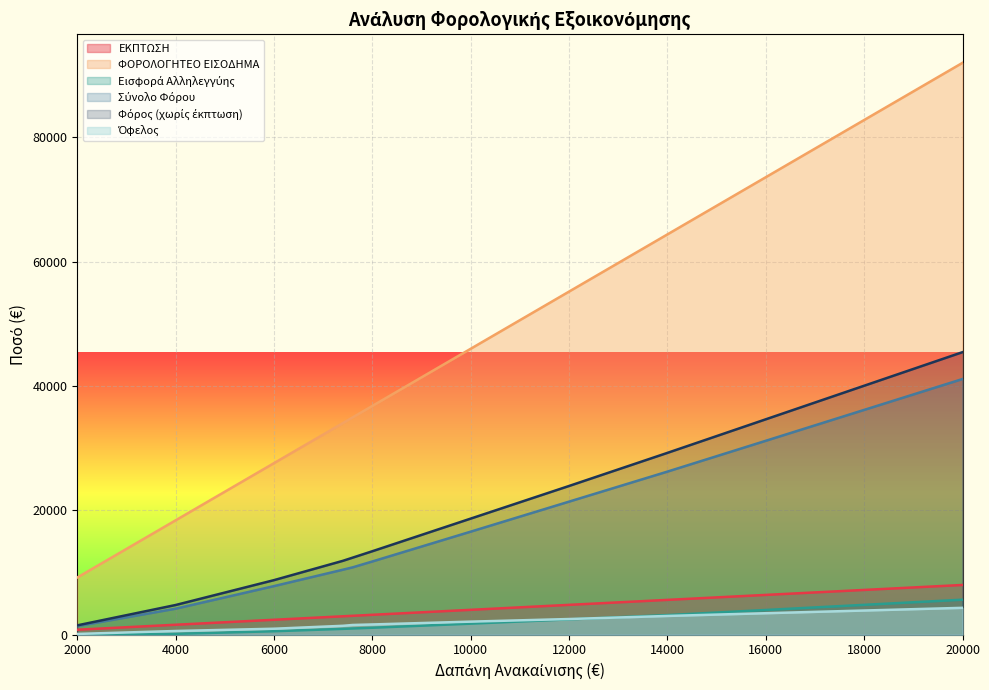

Which series has the widest spread of values?

ΦΟΡΟΛΟΓΗΤΕΟ ΕΙΣΟΔΗΜΑ